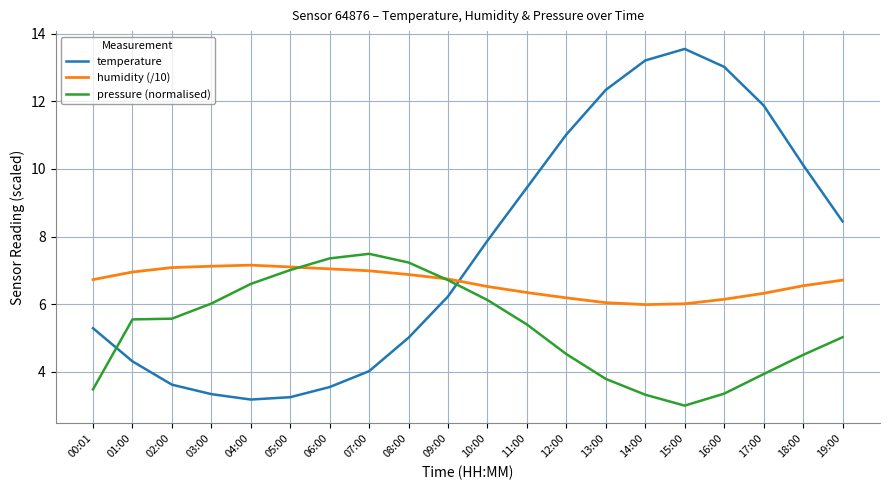

Which category has the lowest value in the pressure (normalised) series?

15:00